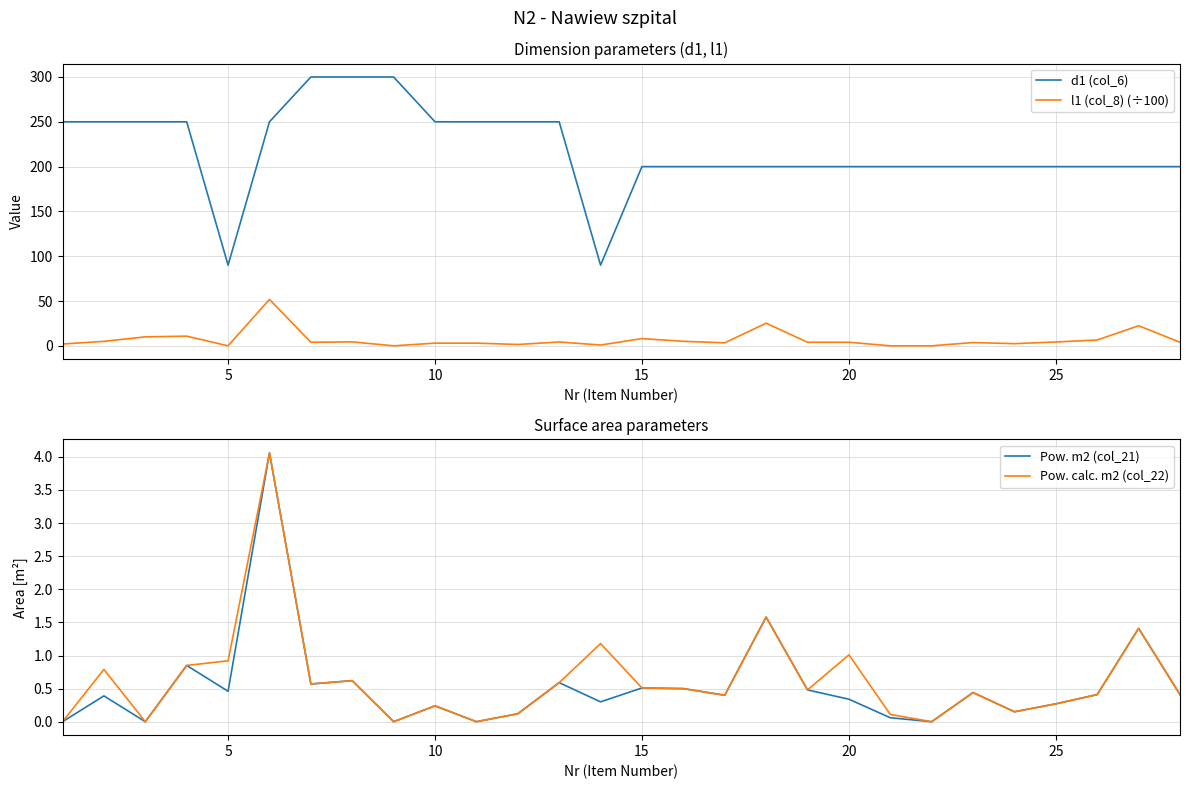

True or false: Pow. calc. m2 (col_22) and Pow. m2 (col_21) intersect in this chart.

False